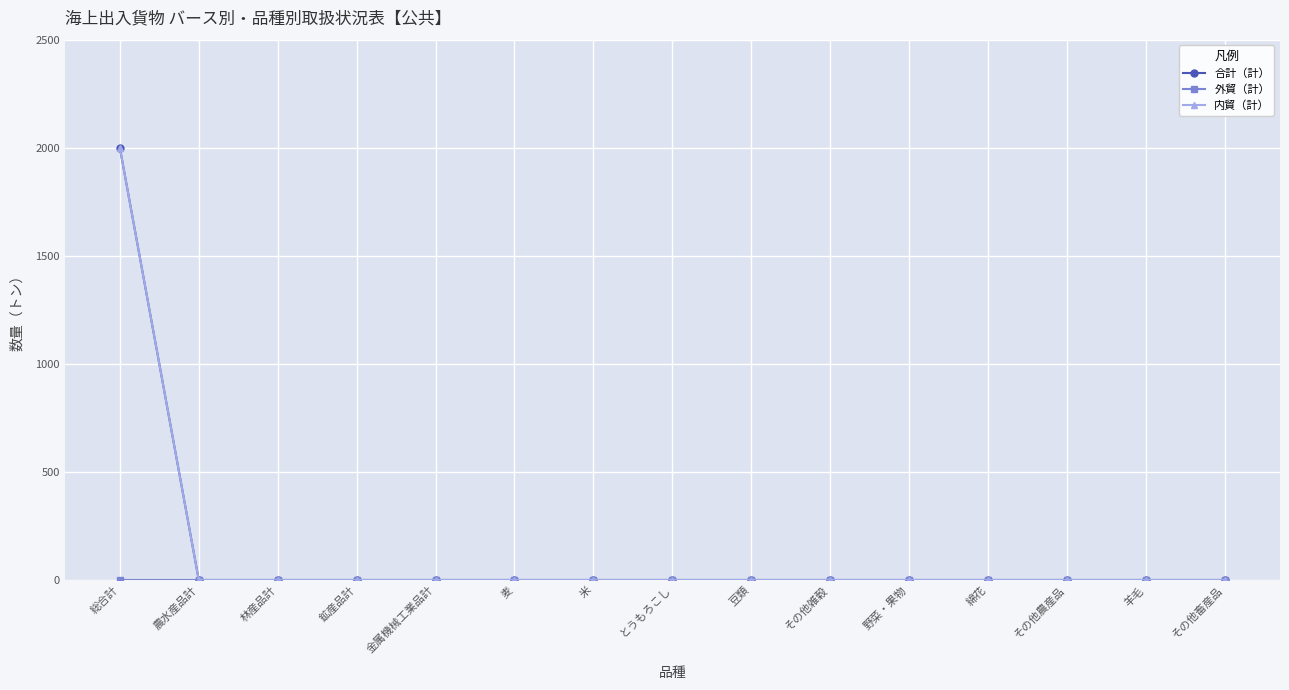

What is the label of the 4th point from the right?

綿花